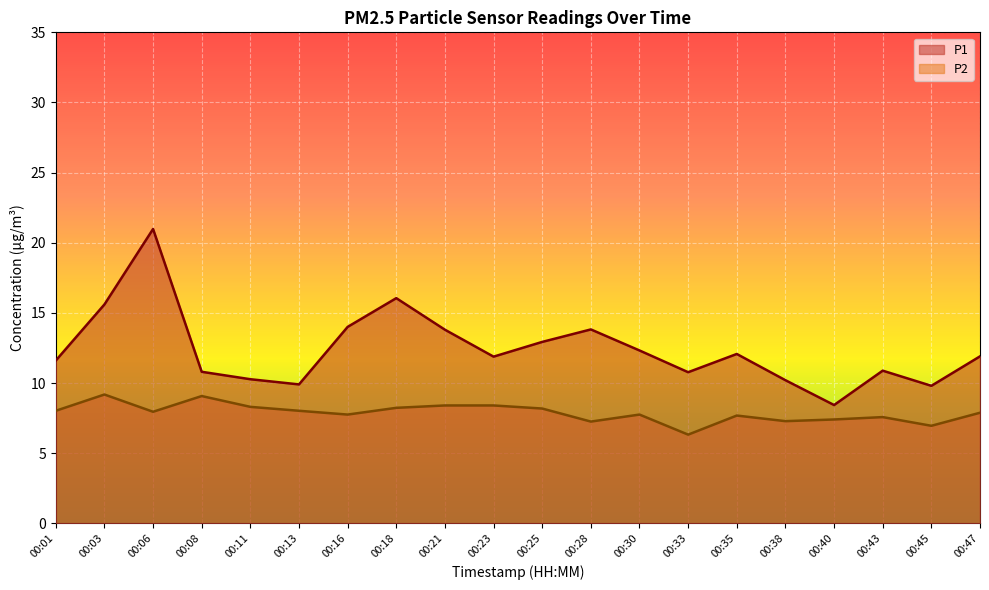

At which category does P2 reach its first local valley?

00:06